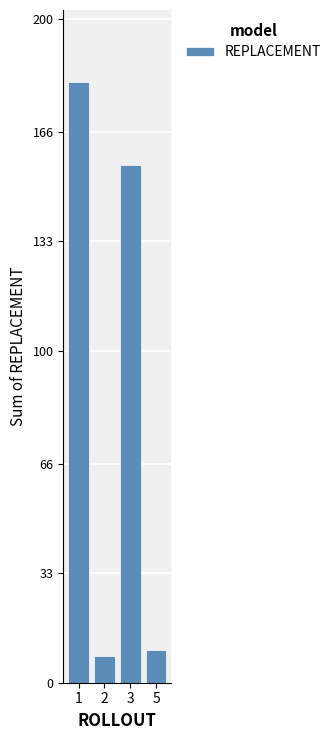

Which label corresponds to the smallest value in the chart?

2